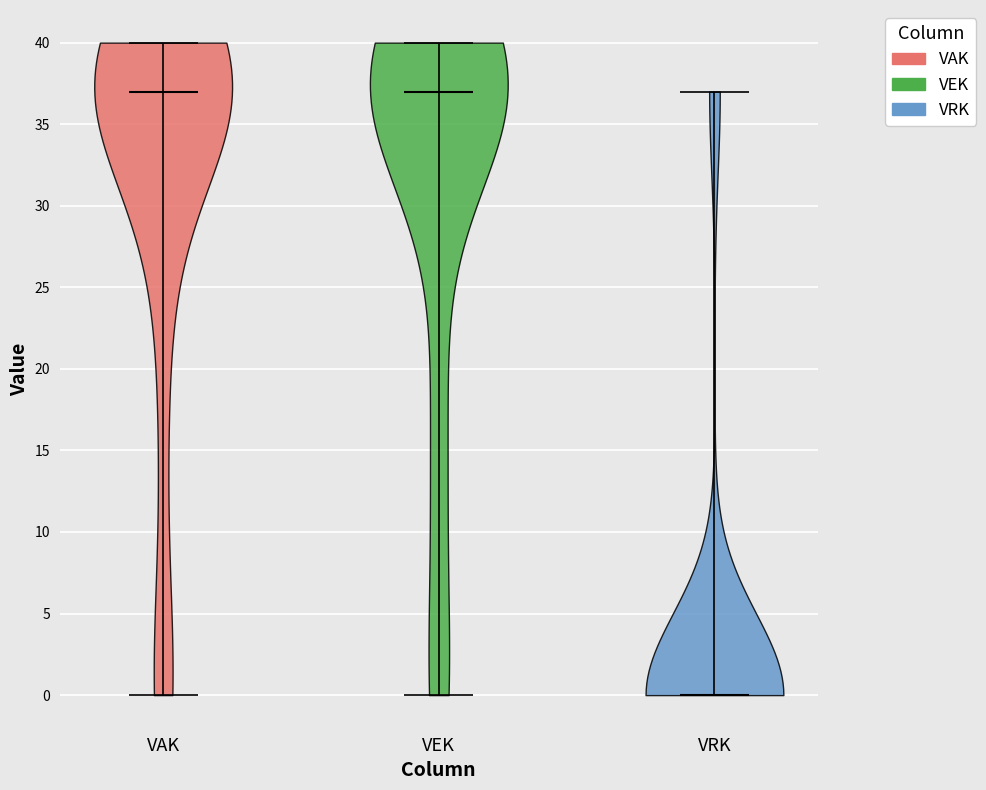

Reading left to right, read every violin against the y-axis: where its median line is, and the lowest and highest points it reaches. The values are not printed on the chart, so give them approximately, as read against the axis.

VAK: median line 37, lowest point 0, highest point 40
VEK: median line 37, lowest point 0, highest point 40
VRK: median line 0, lowest point 0, highest point 37